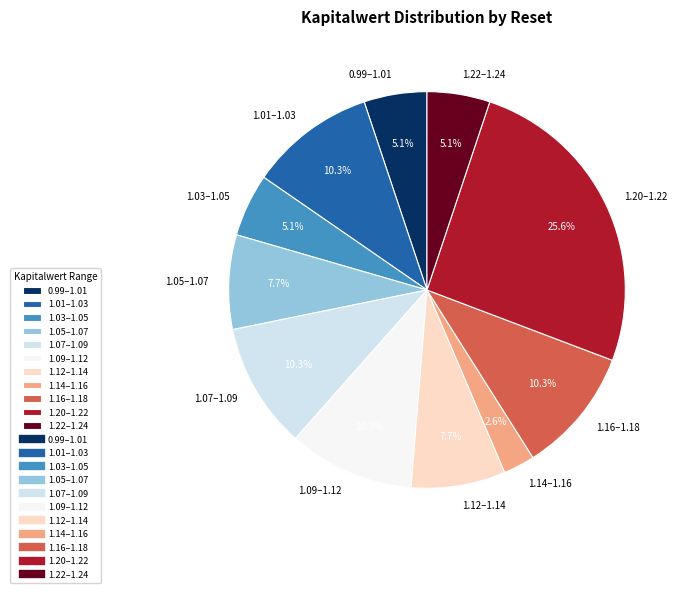

To the nearest percent, what is the difference between the largest and smallest slice percentages?

23%